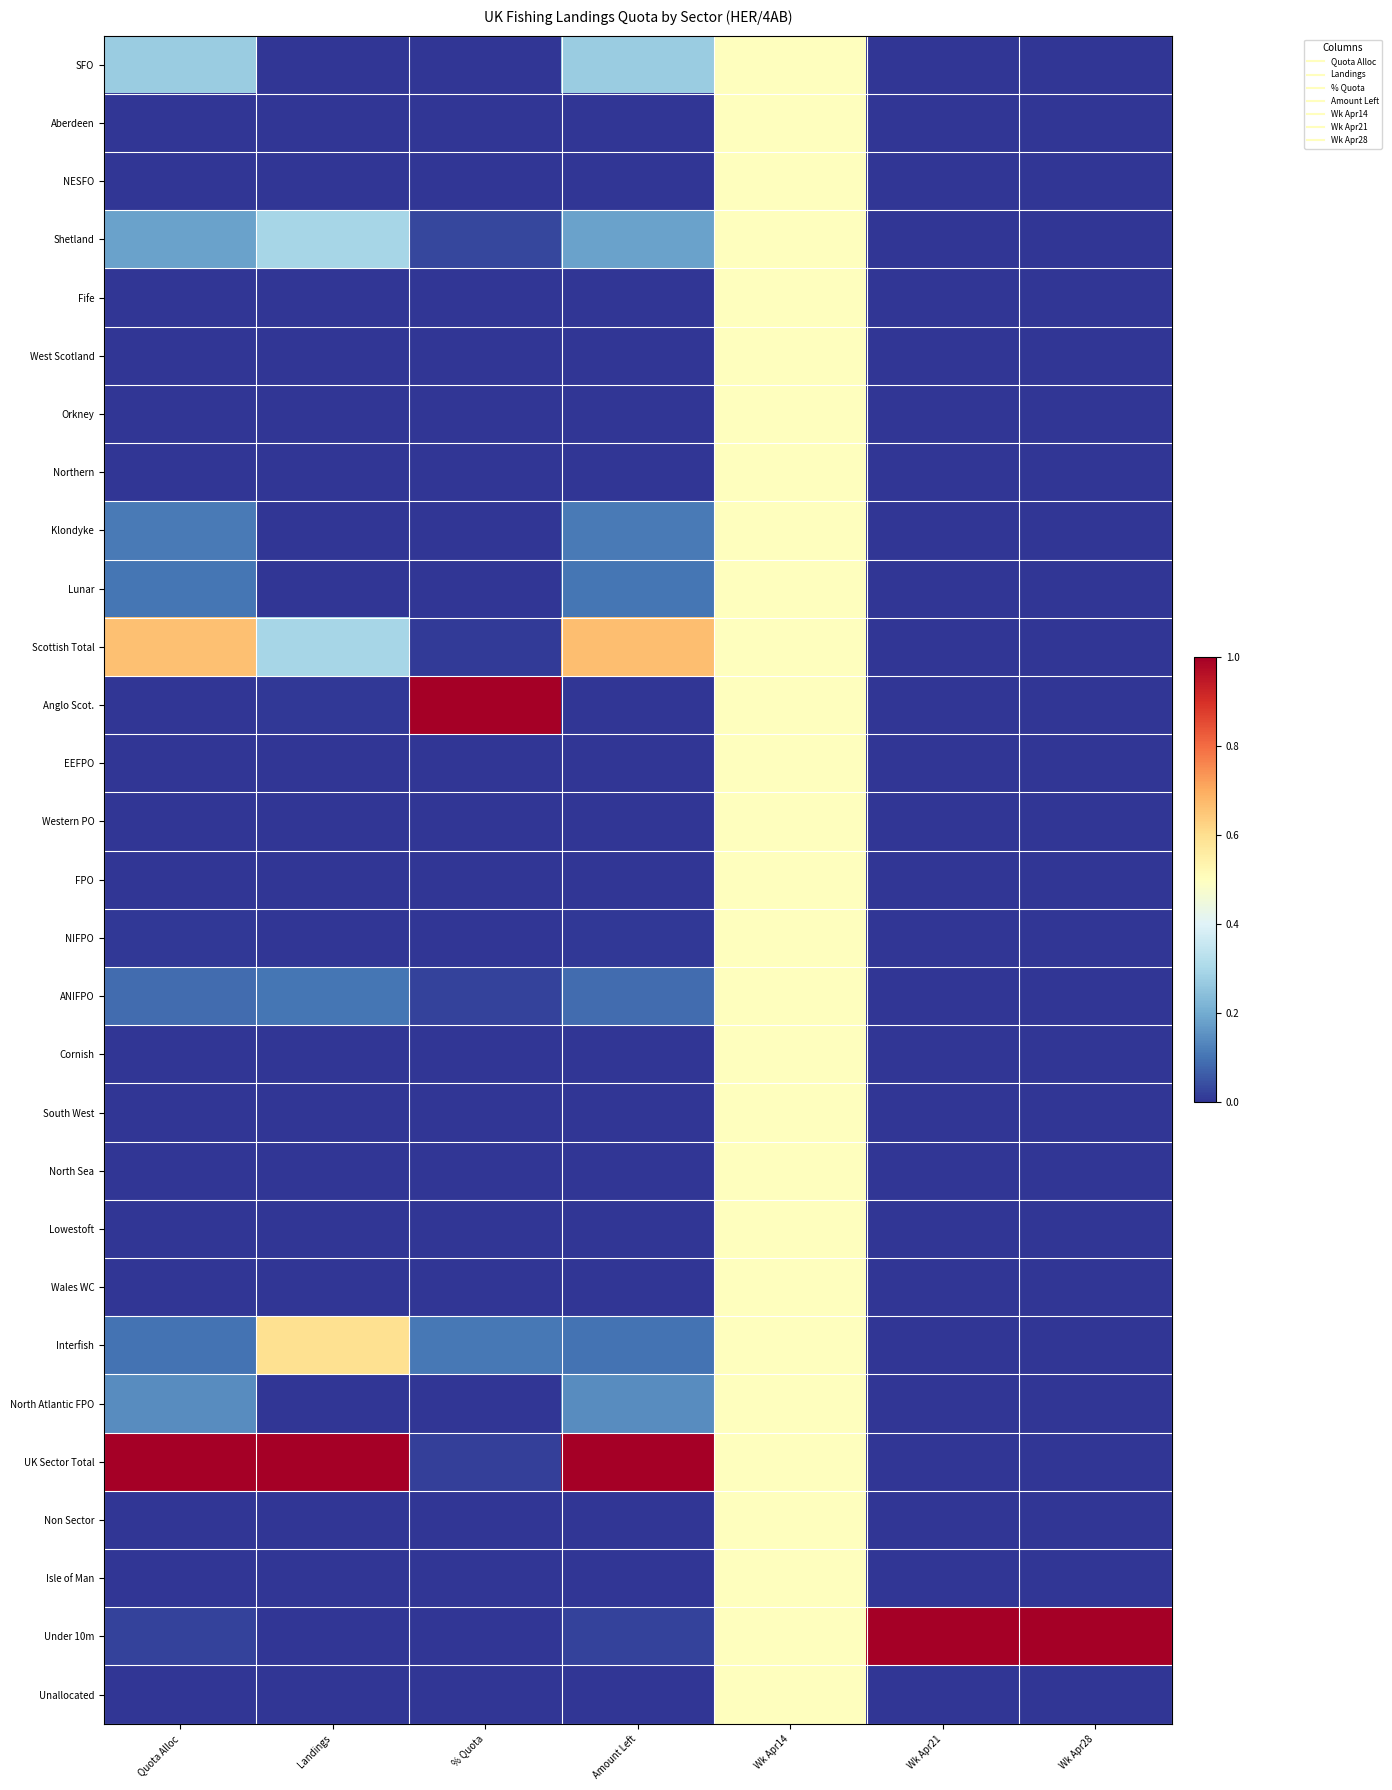

Which series has the largest total across all categories?

UK Sector Total